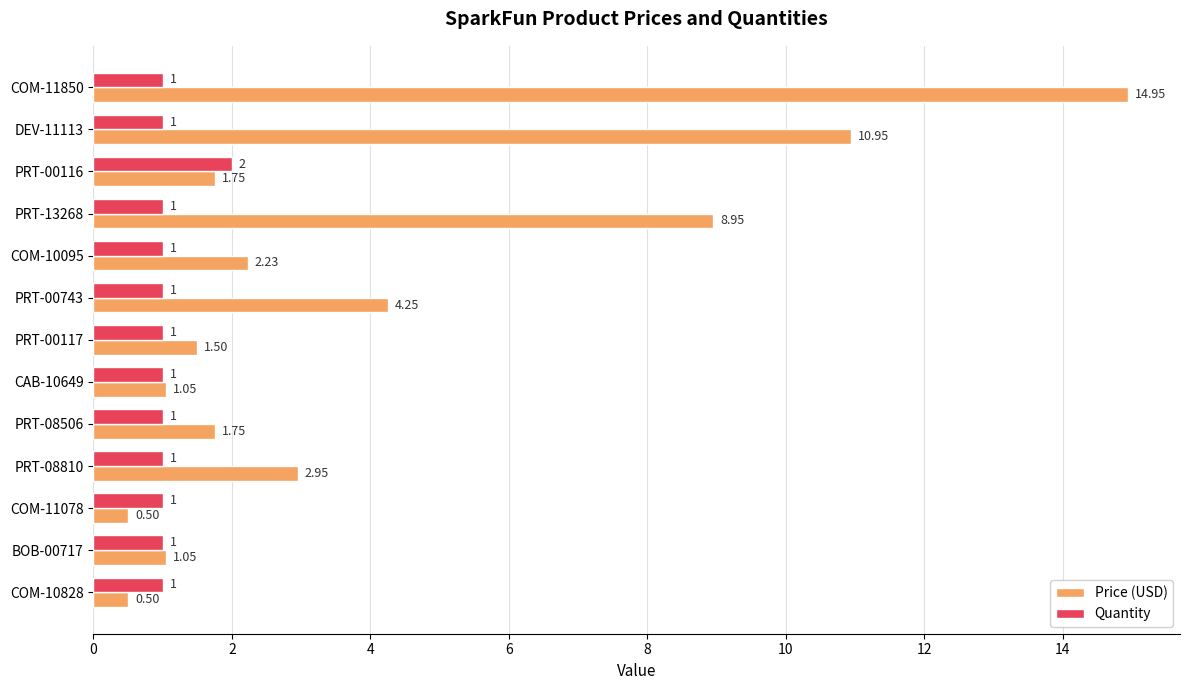

Is the value of Price (USD) at BOB-00717 greater than the value of Quantity at COM-10828?

Yes